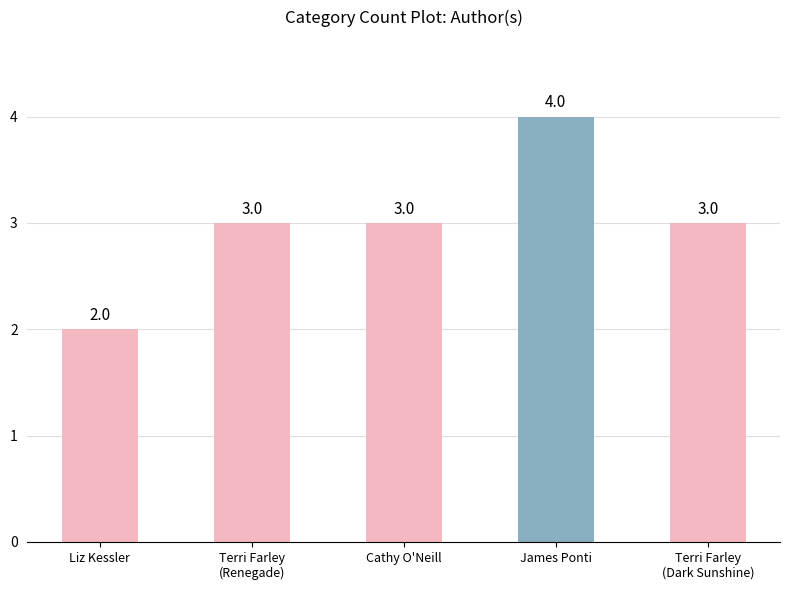

What is the sum of all values?

15